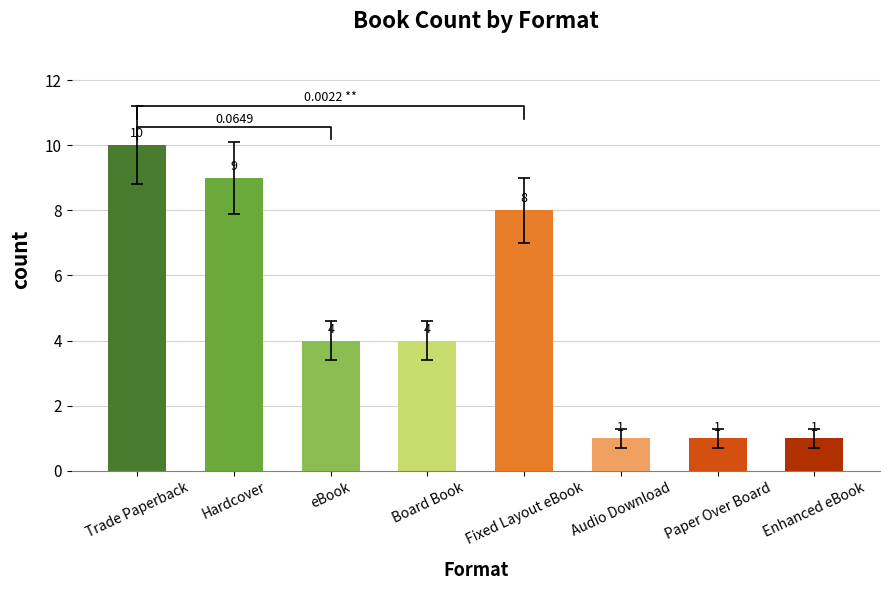

Which category has the highest value across all series?

Trade Paperback